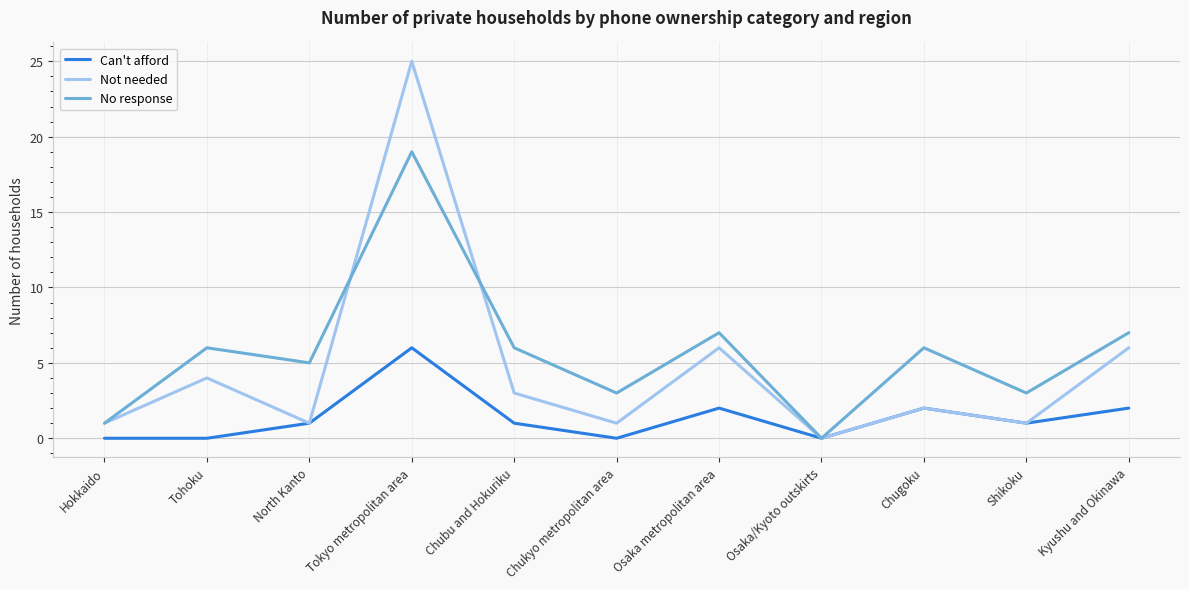

List the series in order of their overall mean, lowest first.

Can't afford, Not needed, No response